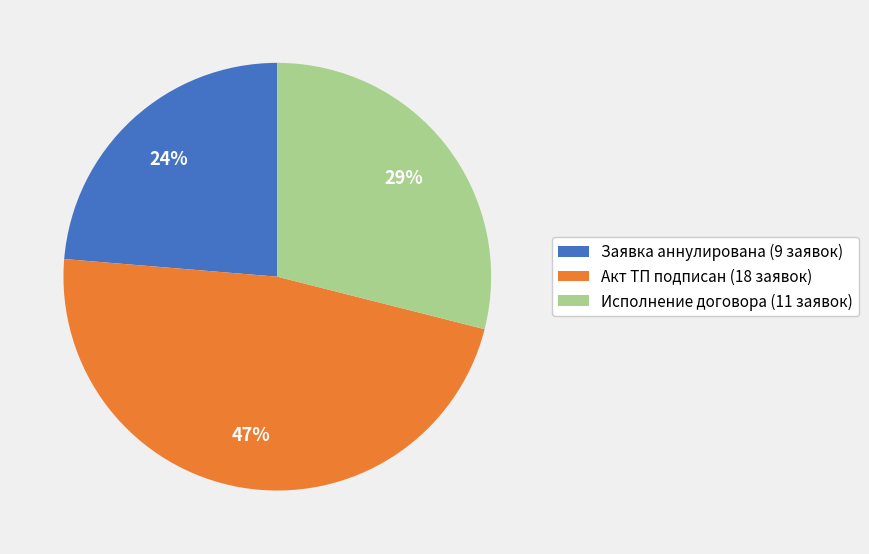

Is the sum of Исполнение договора (11 заявок) and Акт ТП подписан (18 заявок) greater than half?

Yes